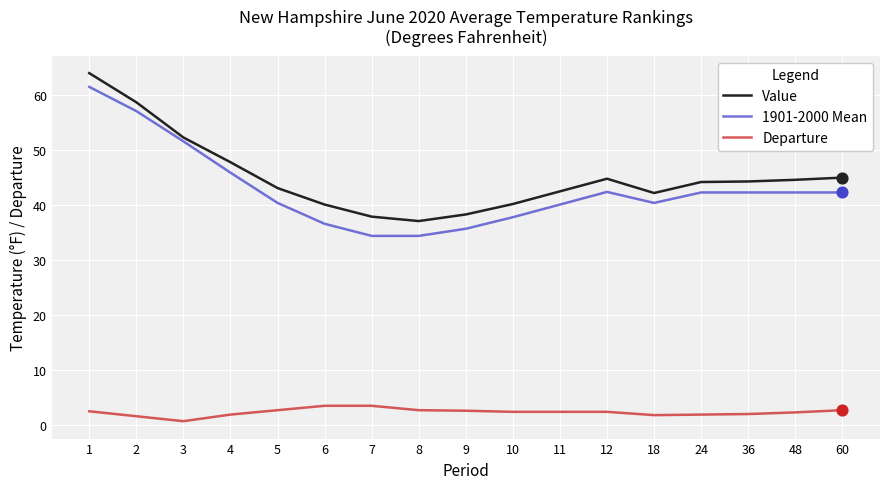

What are all the series names shown in the legend?

Value, 1901-2000 Mean, Departure